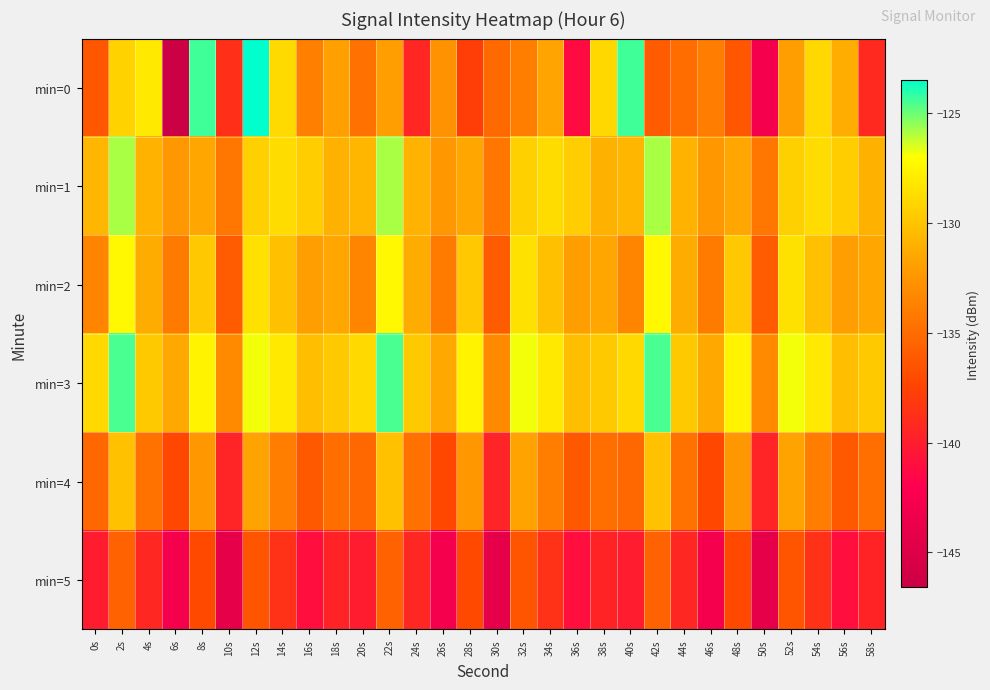

Rank the series by their maximum value, from lowest to highest.

min=5, min=4, min=2, min=1, min=3, min=0